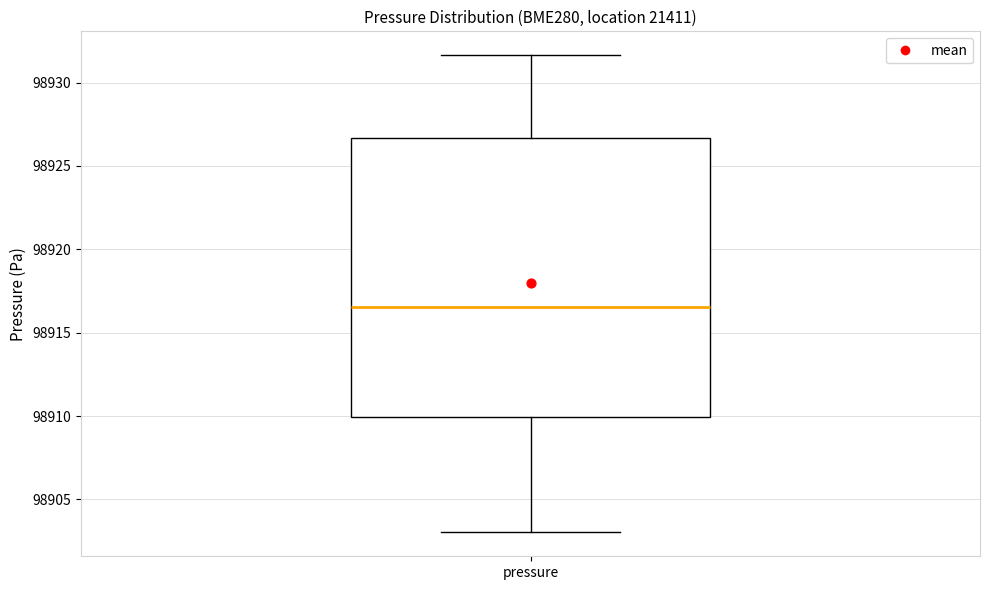

Read this box plot against the y-axis: the position of the median line, the range covered by the box, and the ends of both whiskers. The values are not printed on the chart, so give them approximately, as read against the axis.

median 98916.5, box 98910.0 to 98926.5, whiskers 98903.0 to 98931.5